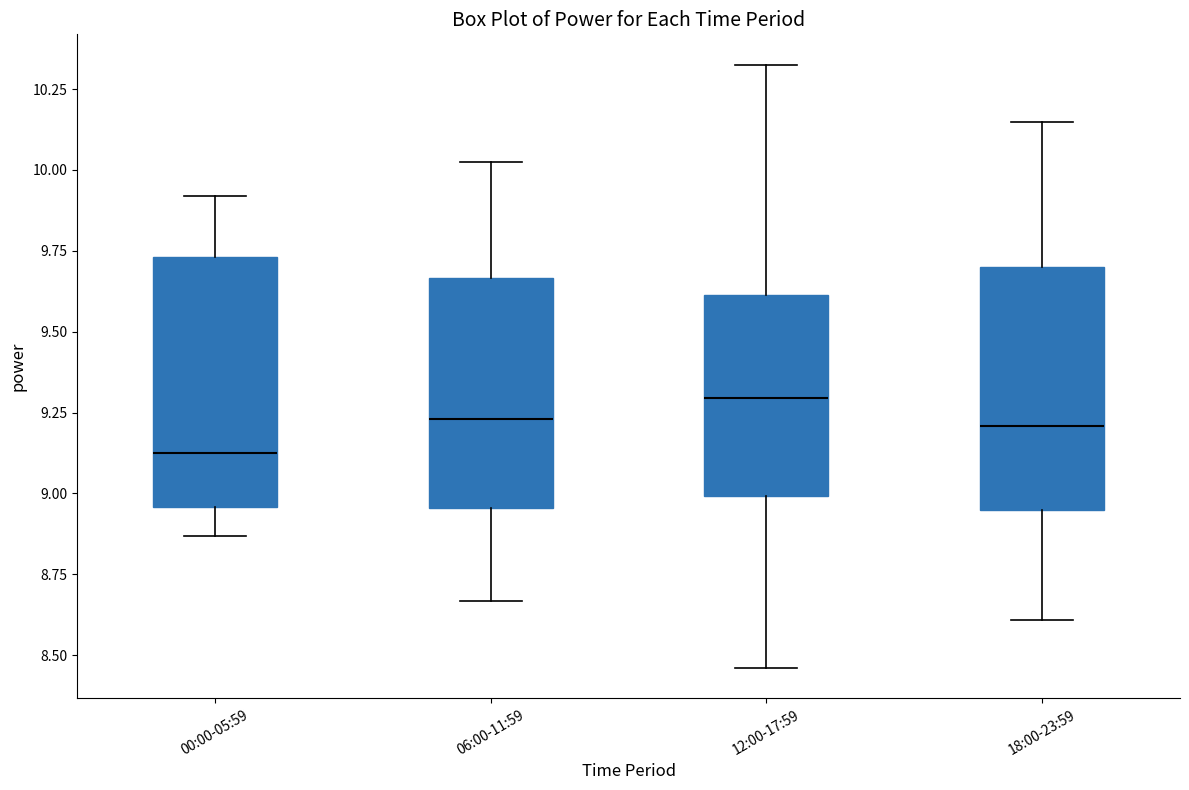

Which box's median line is the lowest?

00:00-05:59